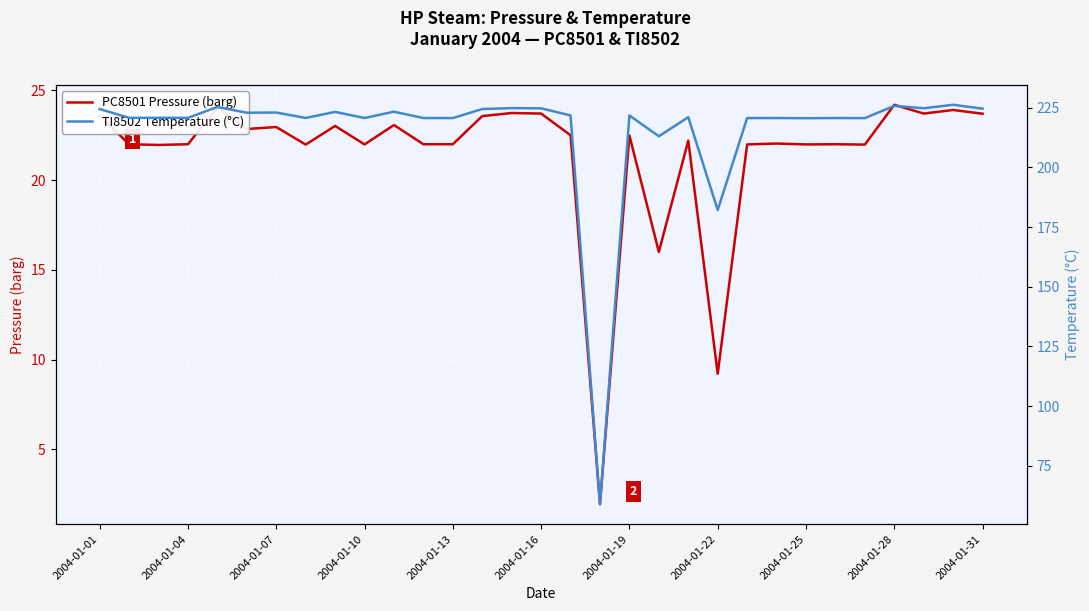

True or false: PC8501 Pressure (barg) has a value of 10.9 at 2004-01-25.

False